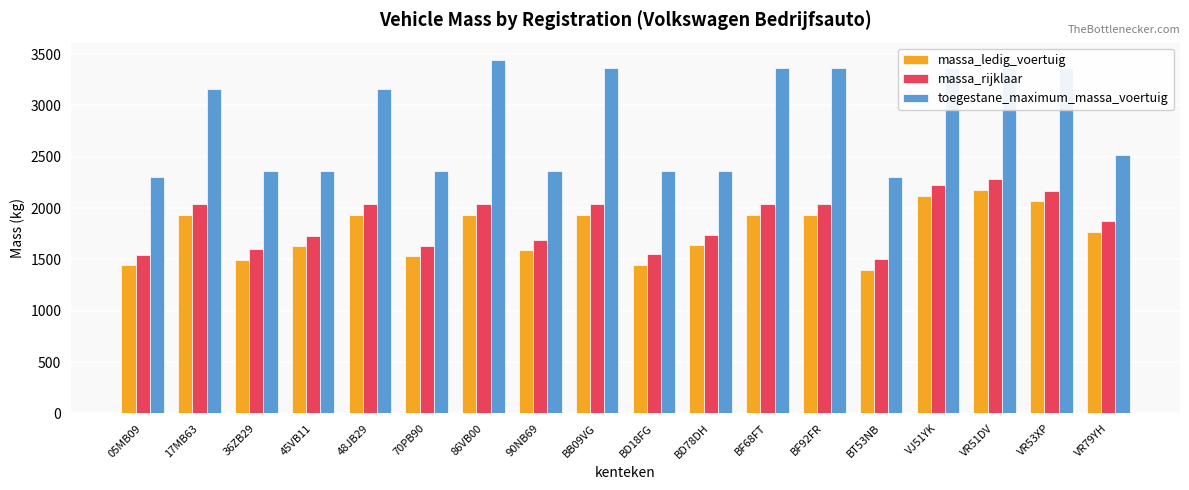

Read the massa_ledig_voertuig value at 17MB63, to the nearest 100.

1900